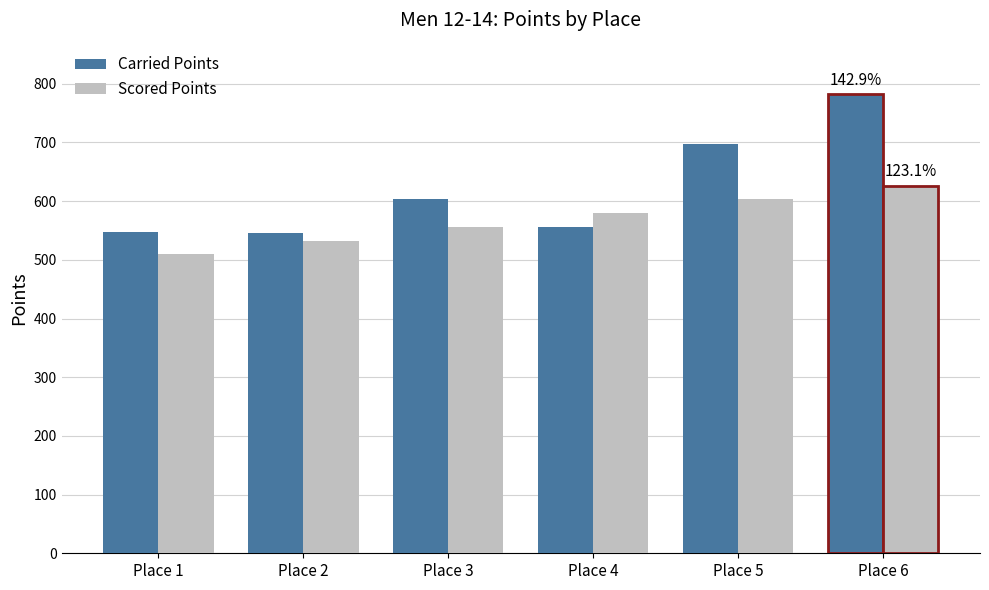

Which series has the widest spread of values?

Carried Points